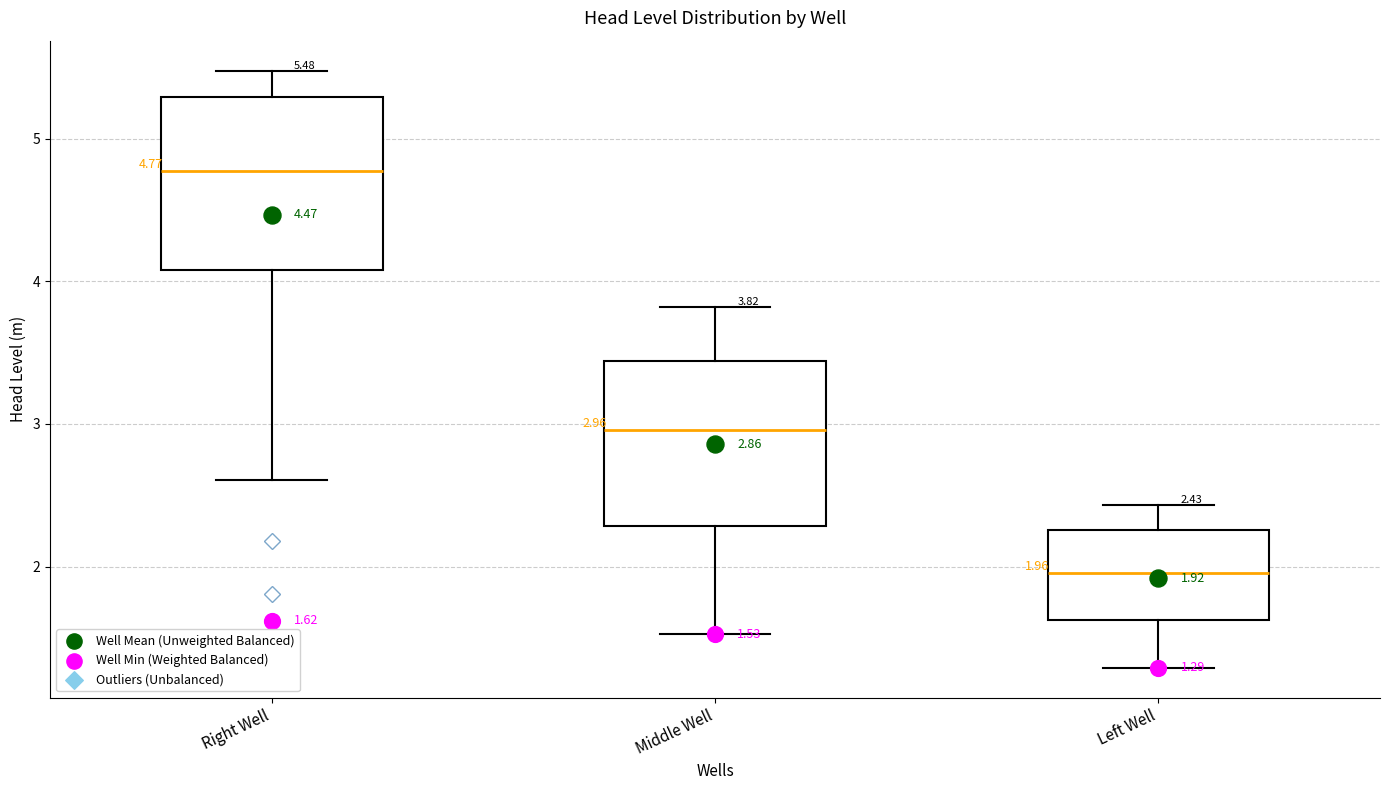

Which box's median line is the lowest?

Left Well